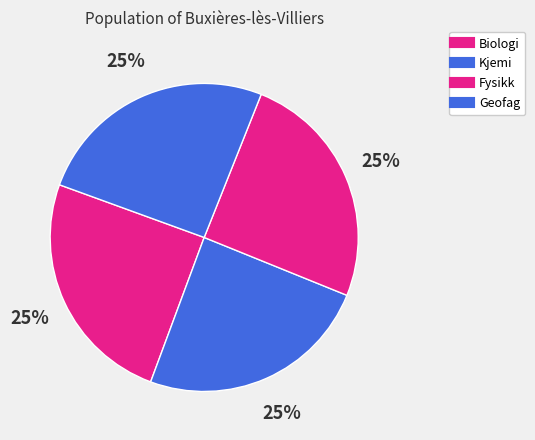

How many segments does this pie chart have?

4